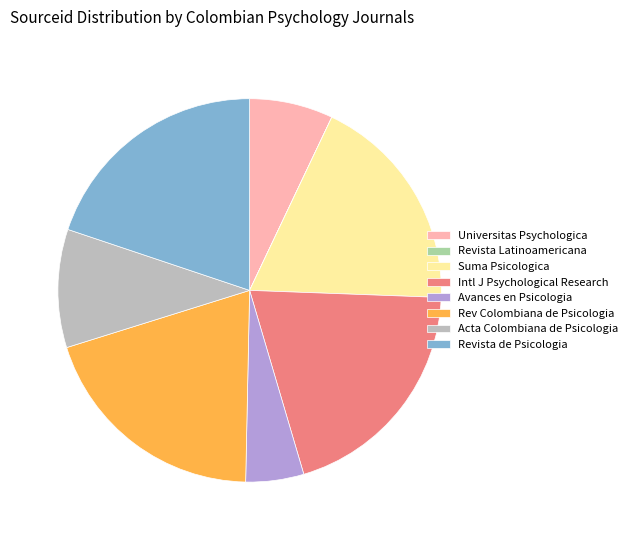

Does any single category account for the majority?

No